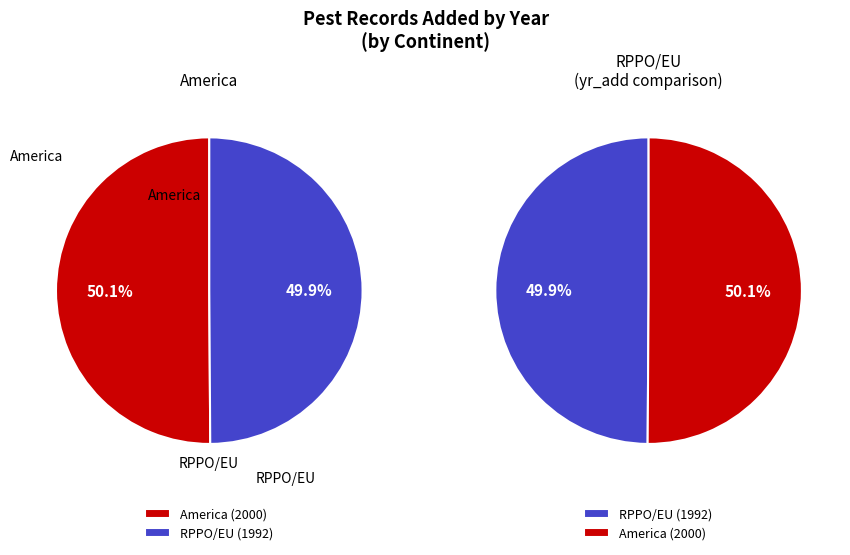

How much of the chart is everything except RPPO/EU?

50.1%